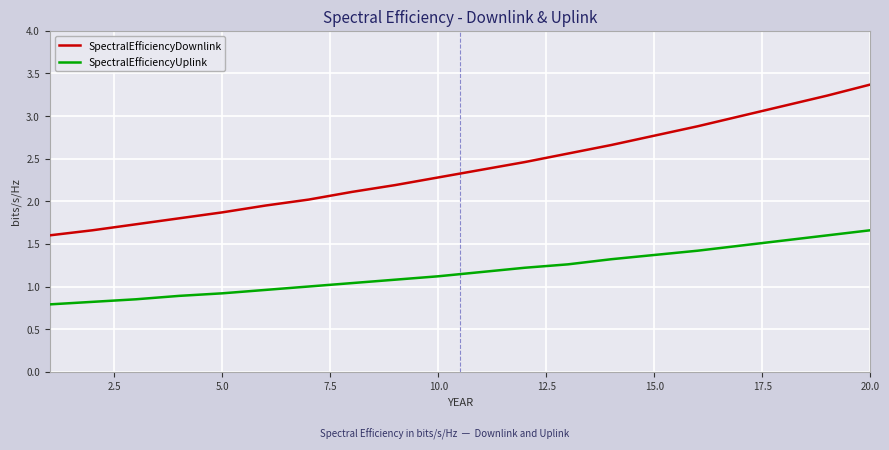

What is the difference between the maximum and minimum values in the SpectralEfficiencyUplink series?

0.9